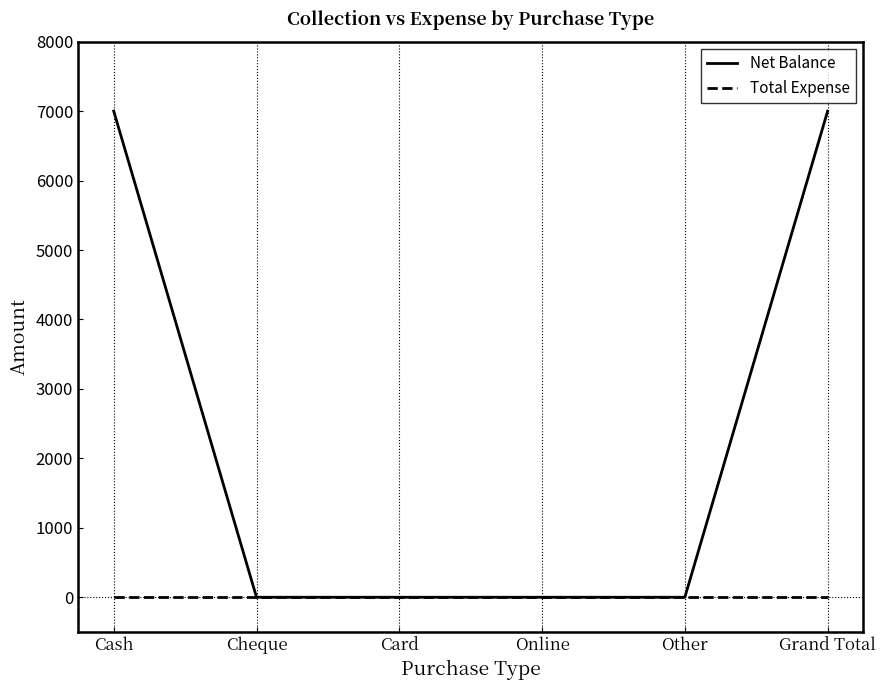

What is the approximate value of Net Balance at Cash?

7000